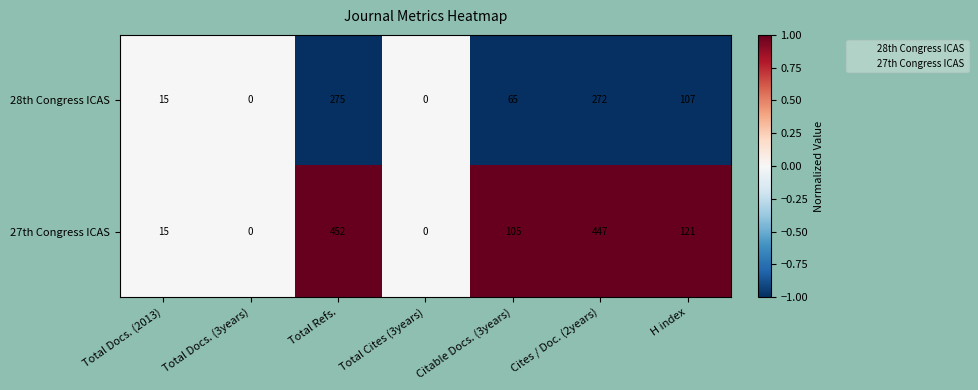

What is the spread (max minus min) of values at Citable Docs. (3years)?

40